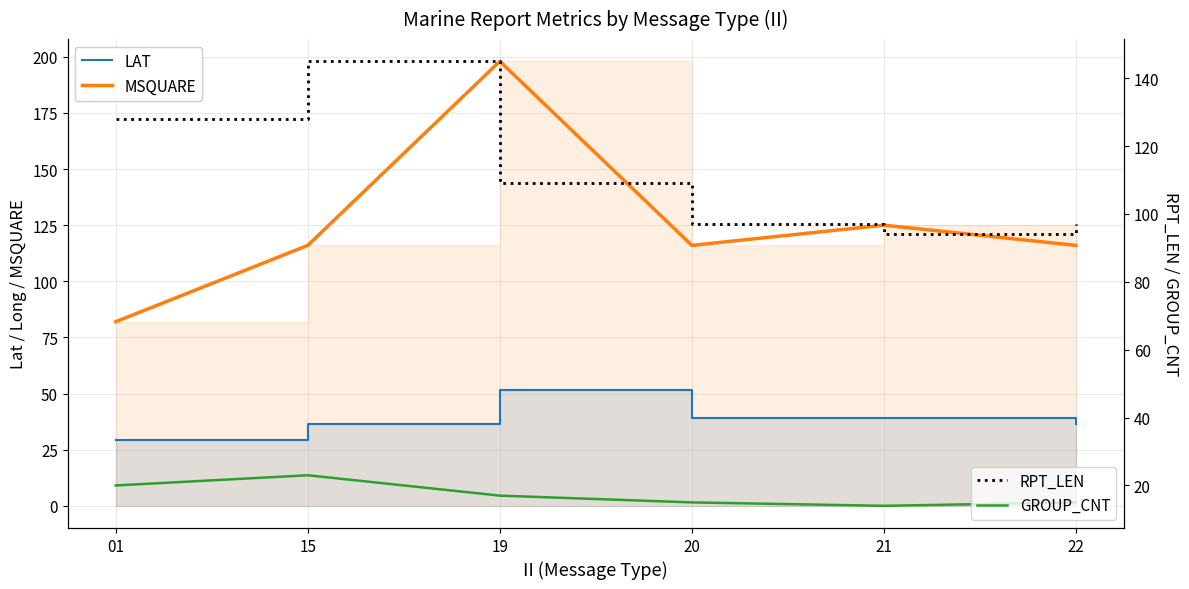

True or false: GROUP_CNT has a value of 10.3 at 01.

False